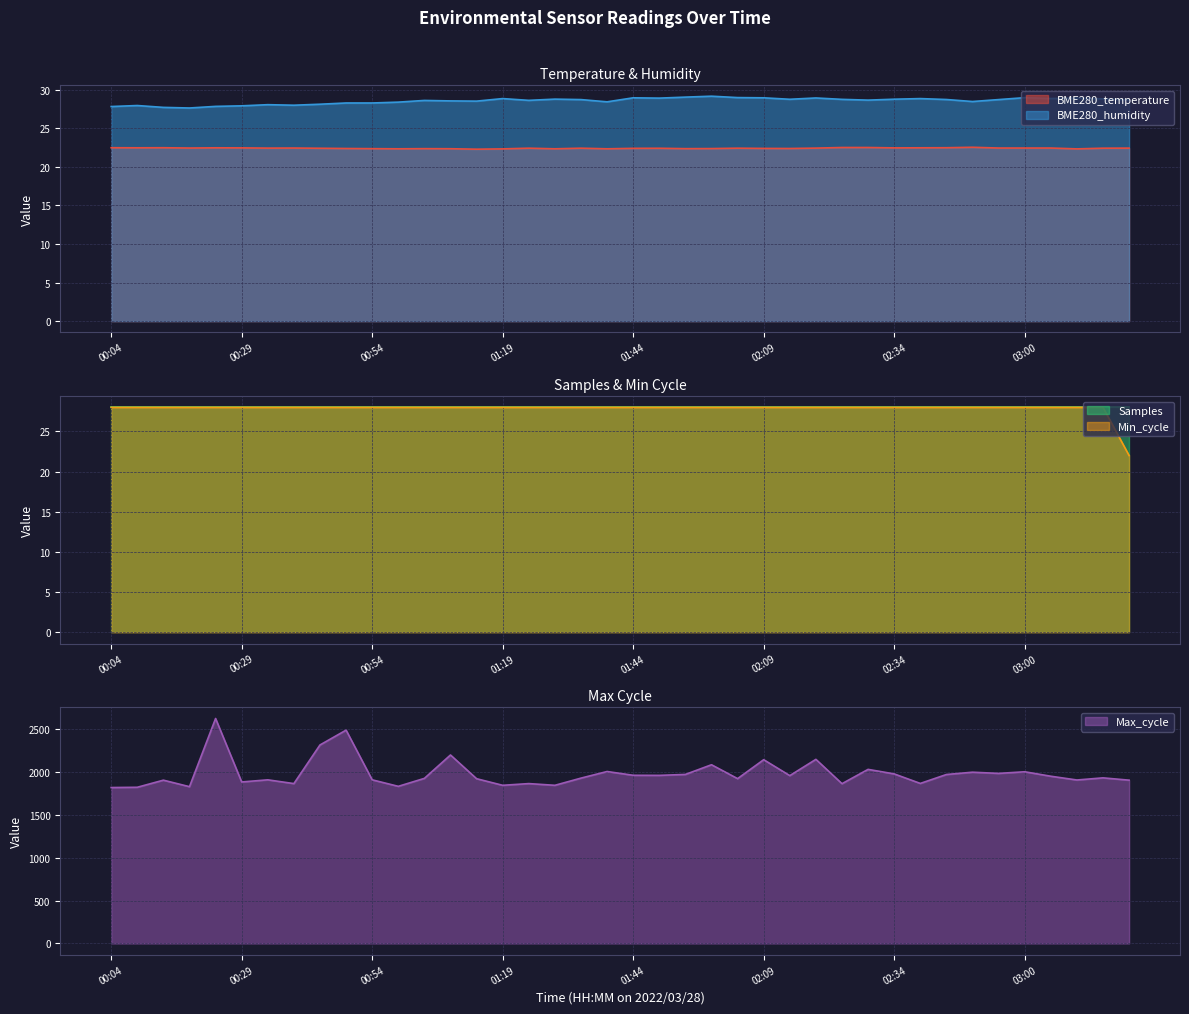

Where is the first local minimum for Max_cycle?

00:19